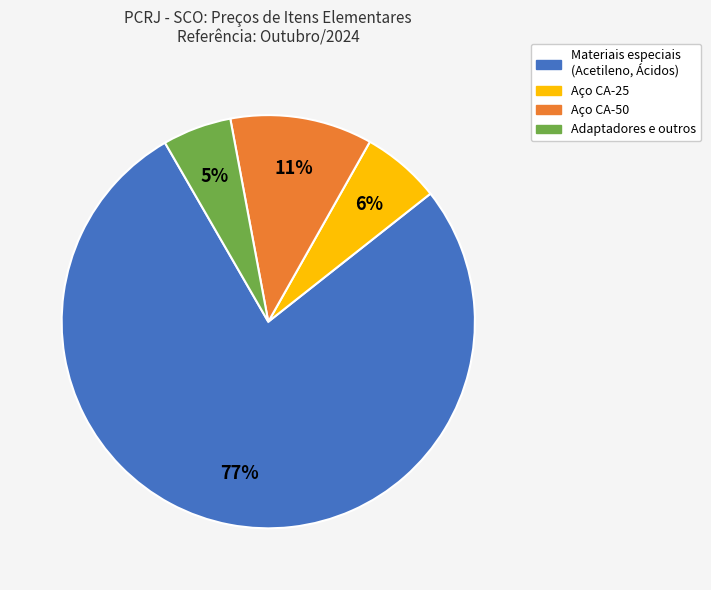

To the nearest percent, what is the average slice percentage?

25%